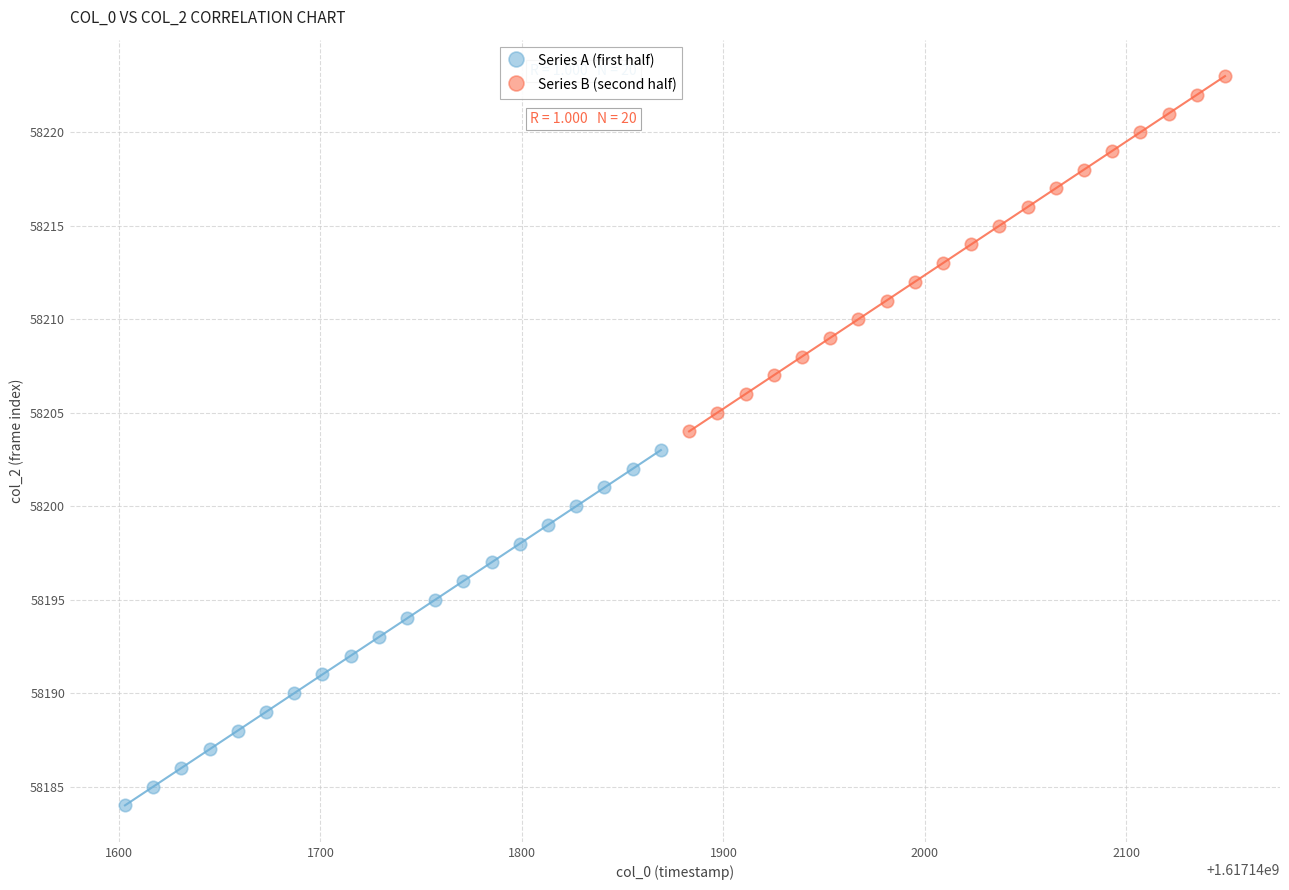

Which series reaches the minimum Y coordinate?

Series A (first half)